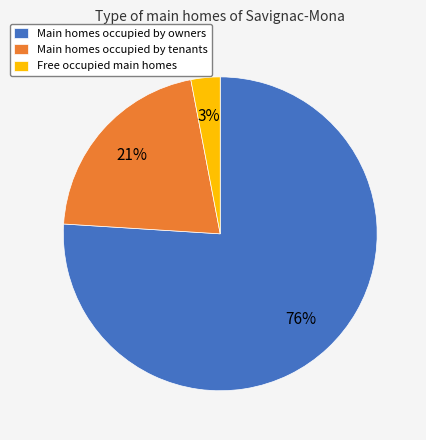

Which category has the biggest portion of the pie?

Main homes occupied by owners